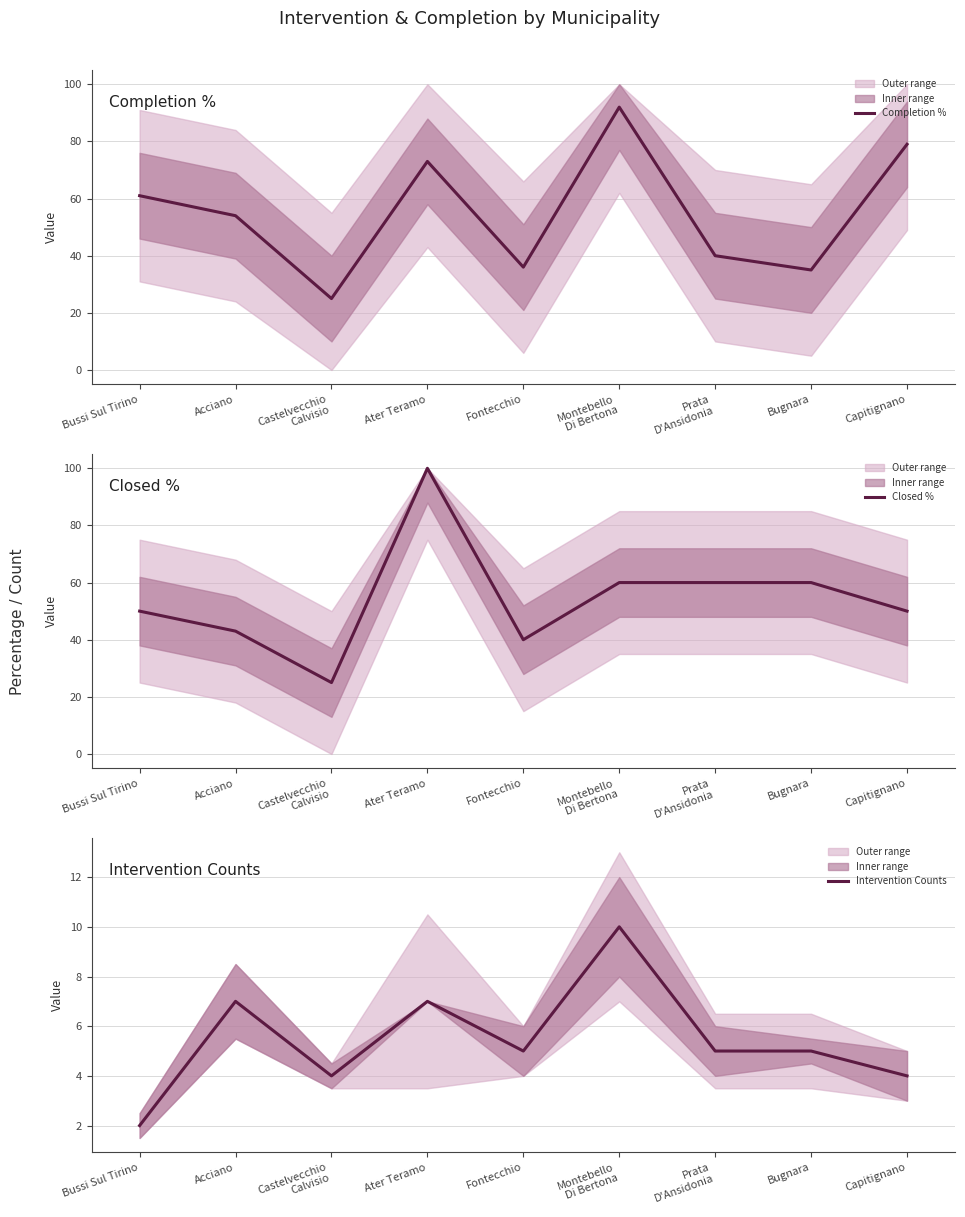

Read the Closed % value at Montebello
Di Bertona, to the nearest 5.

60